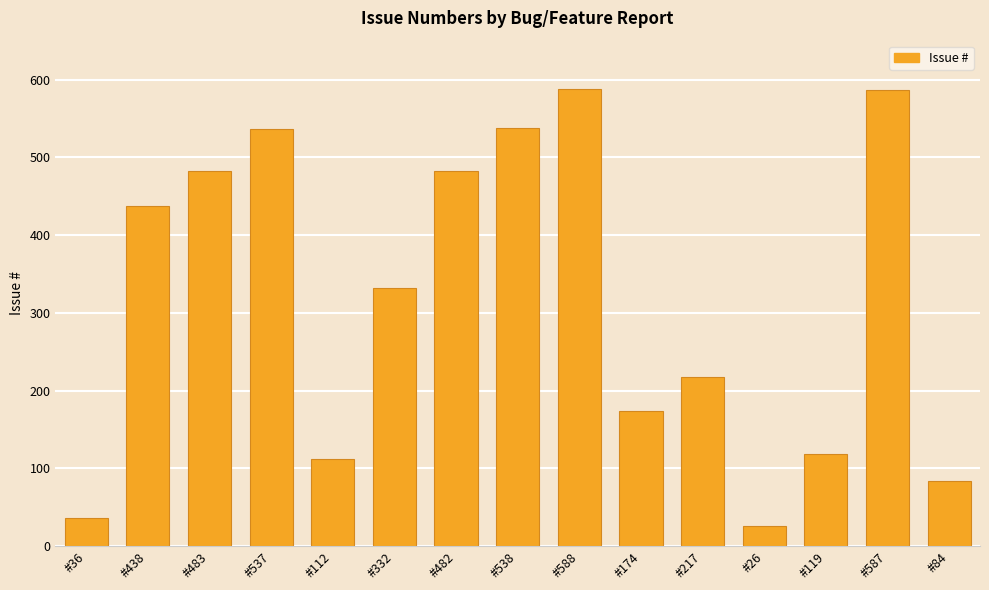

At which label does the data first exceed 332?

#438